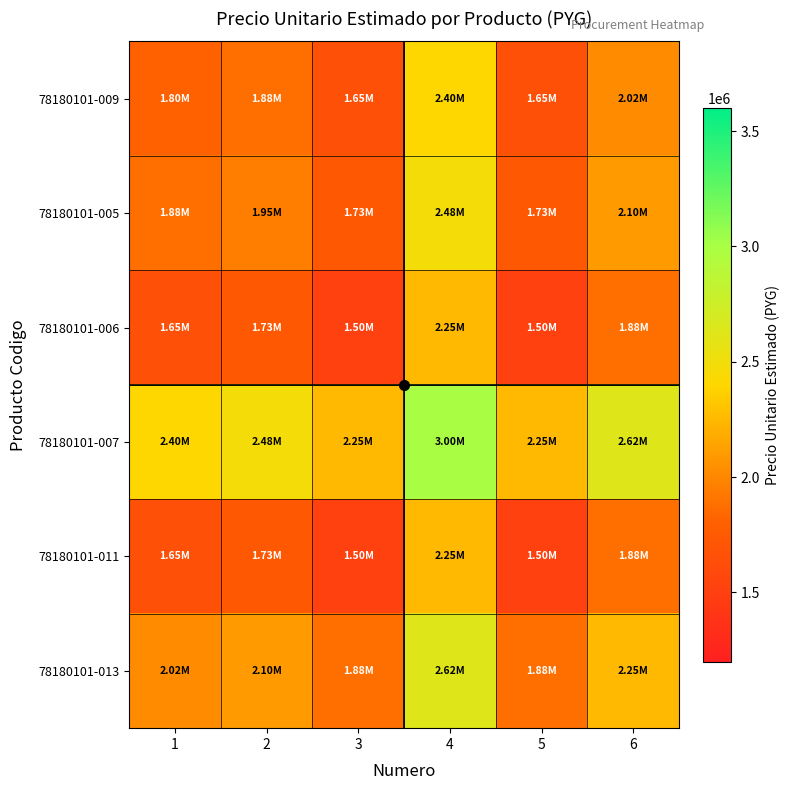

At how many categories does at least one series exceed 2233157?

6